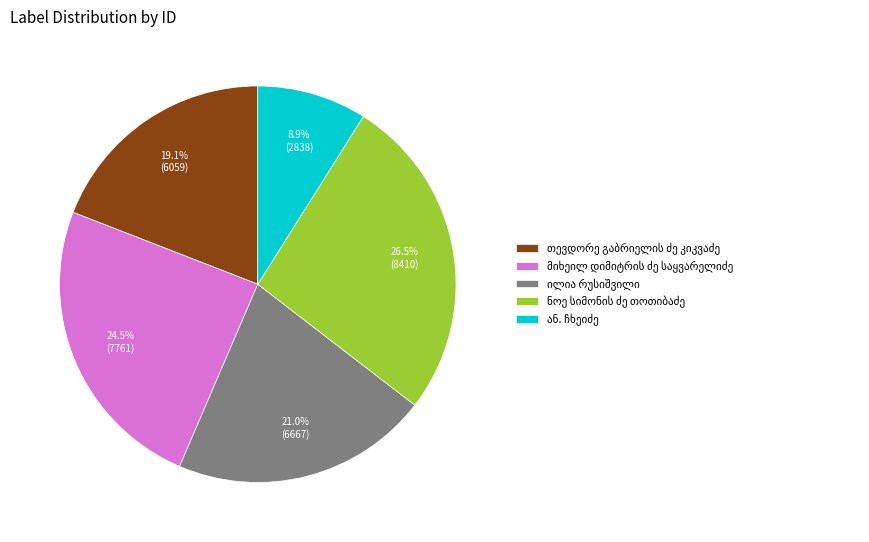

Does any single category account for the majority?

No